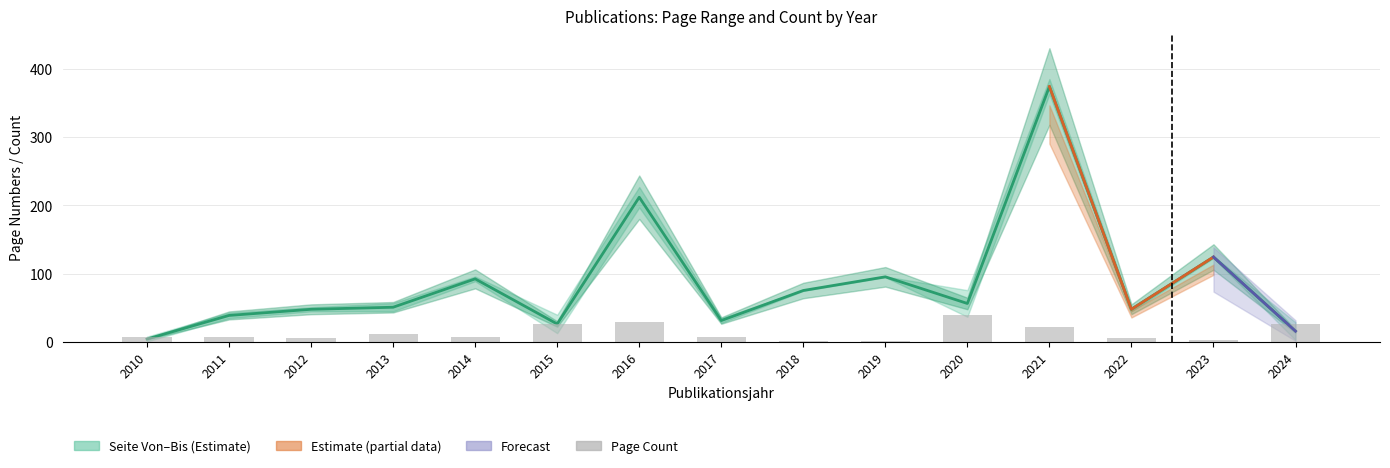

Which category has the lowest value in the Page Count series?

2018